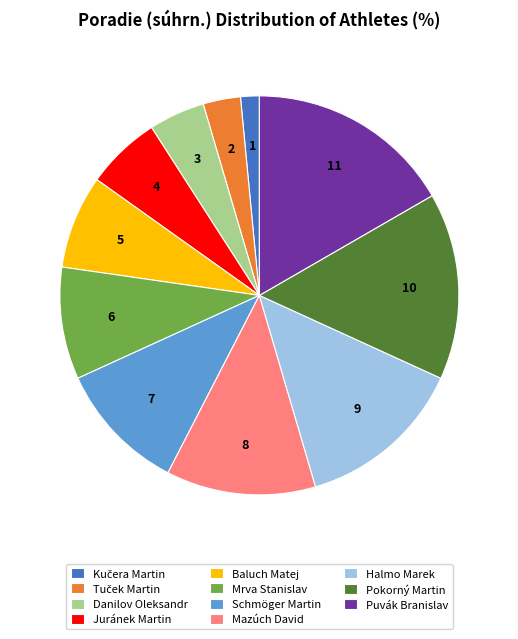

Do Juránek Martin and Schmöger Martin together represent more than half of the pie?

No